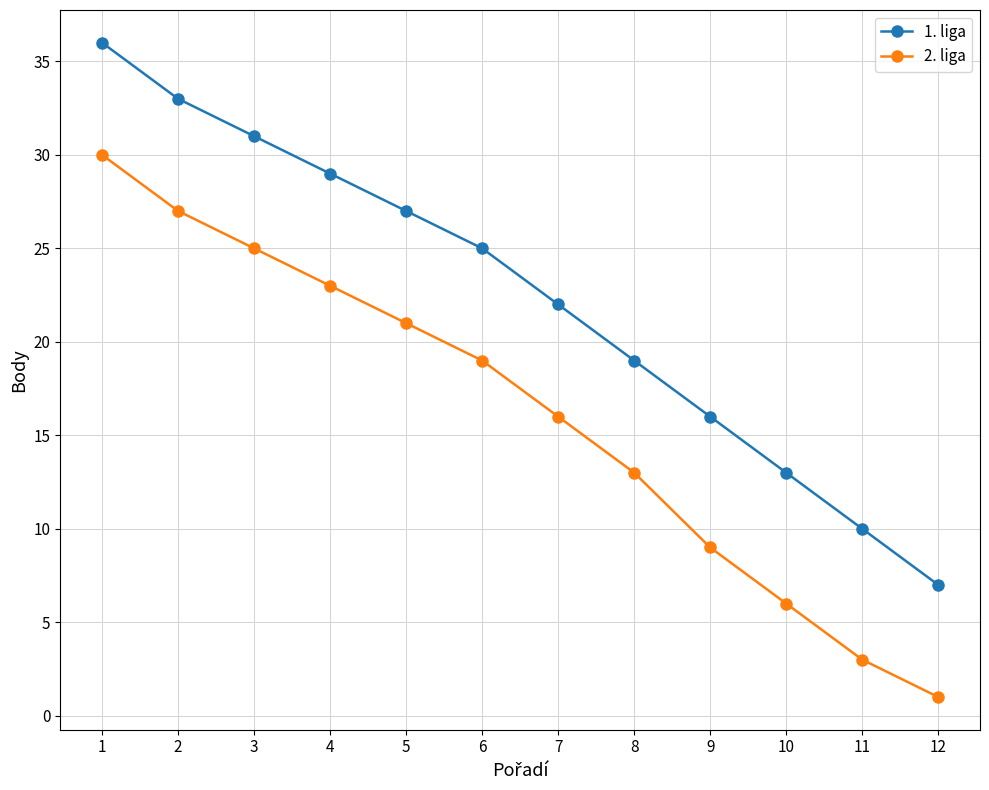

What is the total value across all series at 11?

13